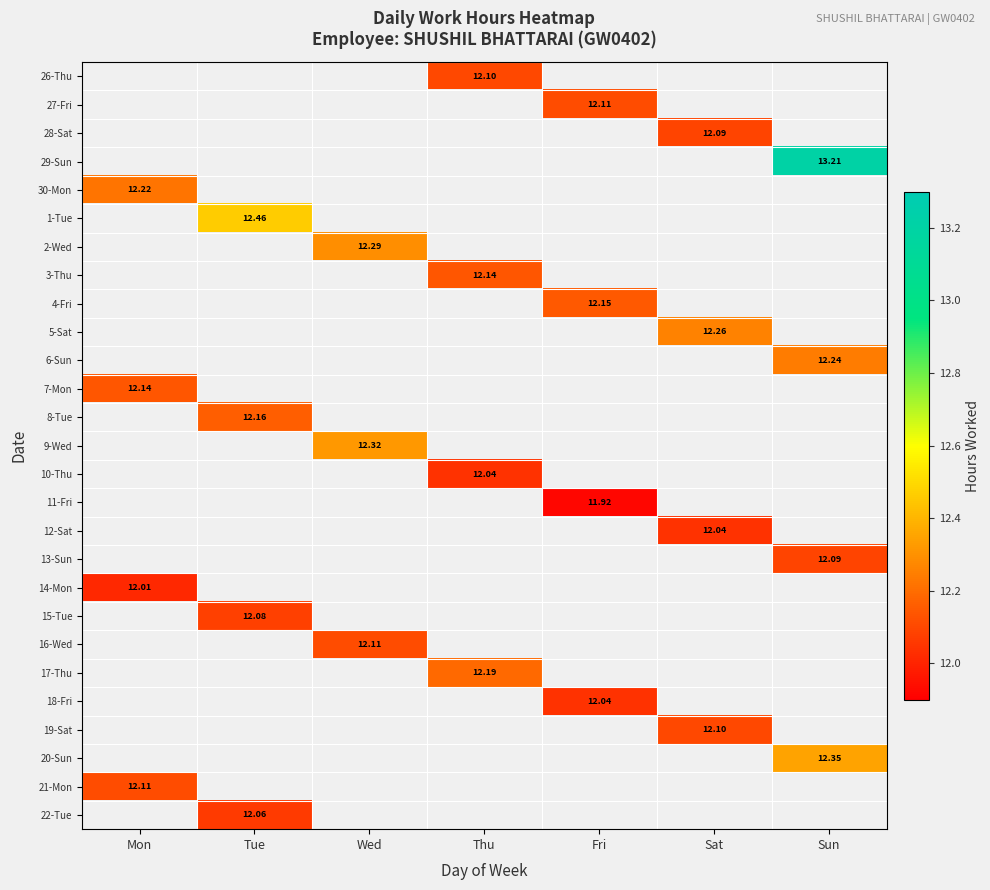

At which label does 17-Thu first exceed 12?

Thu